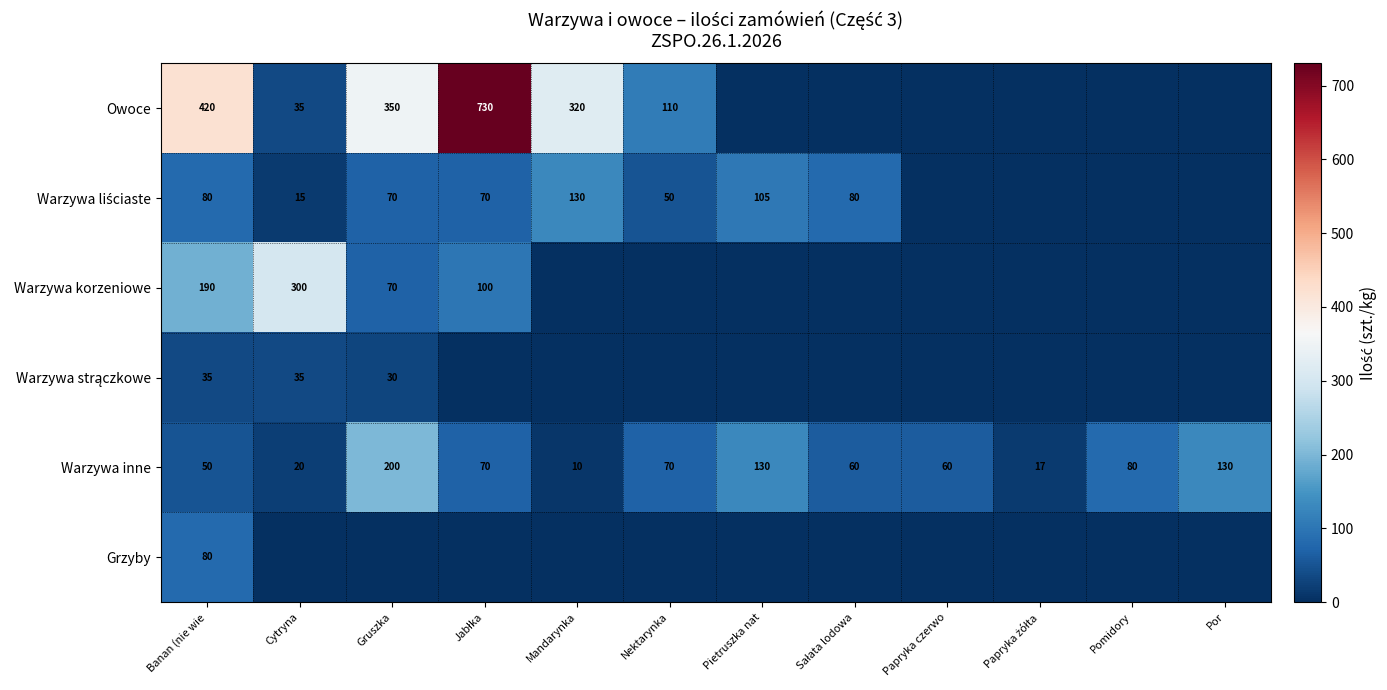

True or false: Owoce has a value of 14 at Cytryna.

False